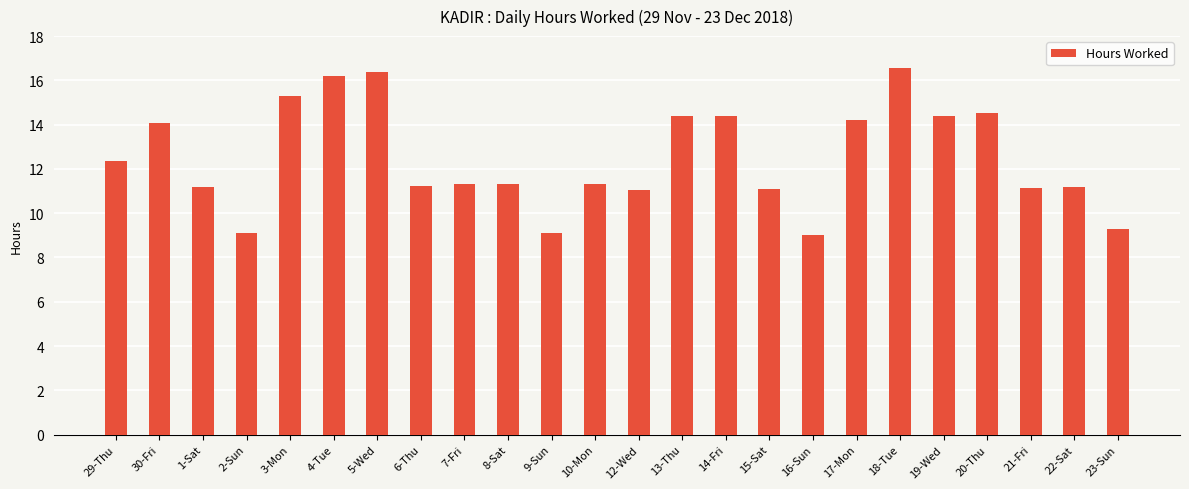

What is the label of the 1st bar from the left?

29-Thu